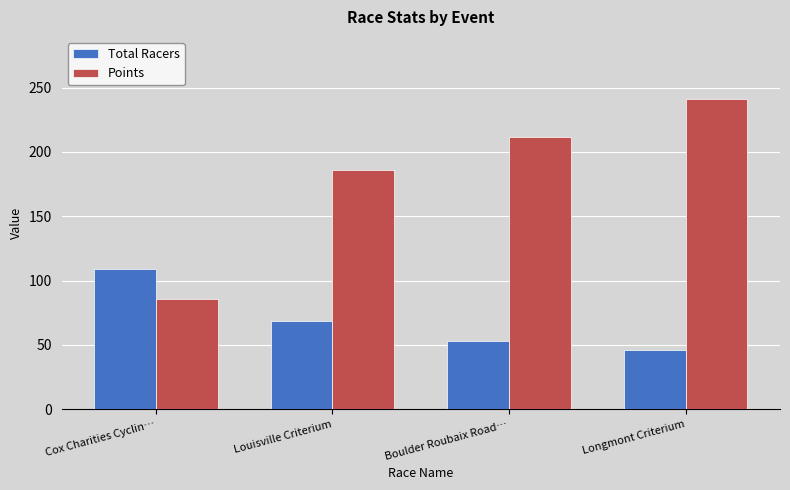

At which category is the sum across all series the highest?

Longmont Criterium